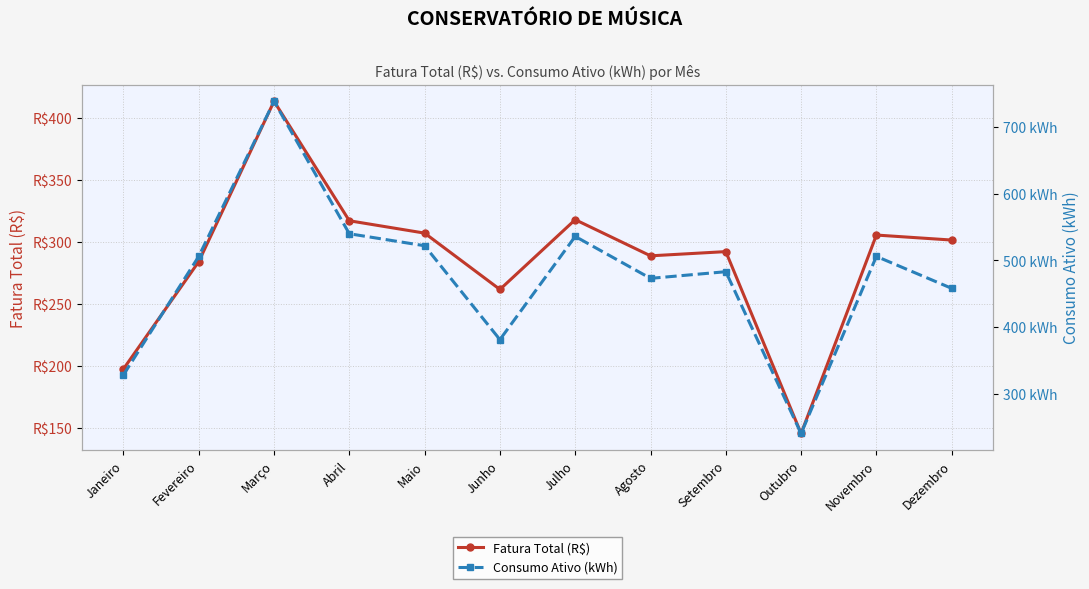

What is the difference between the second highest and second lowest values in the Fatura Total (R$) series?

120.3